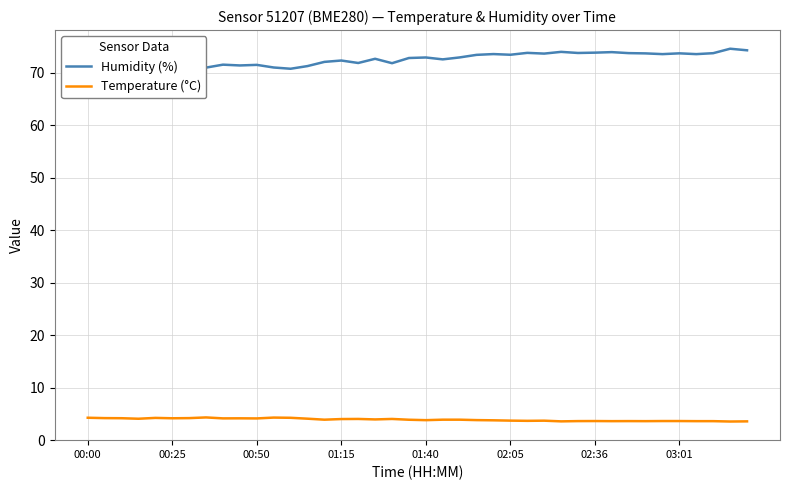

What is the lowest value of the Temperature (°C) series?

3.5